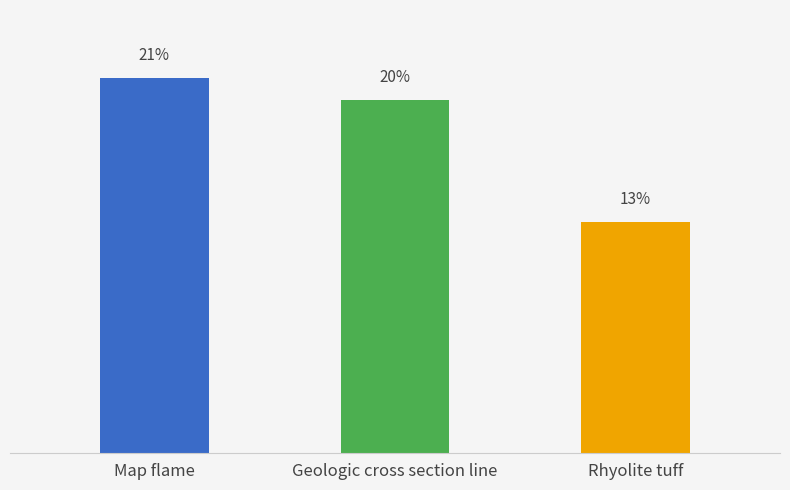

Which has a higher value, Map flame or Rhyolite tuff?

Map flame